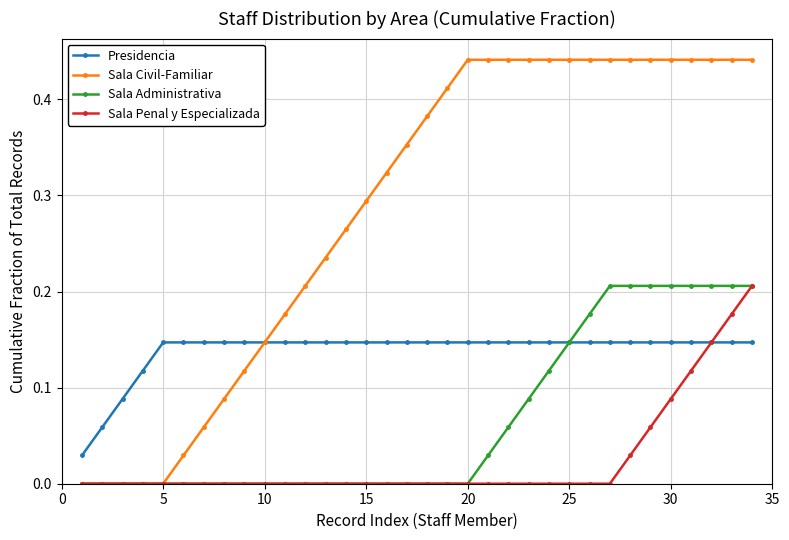

How many data points does each series have?

34